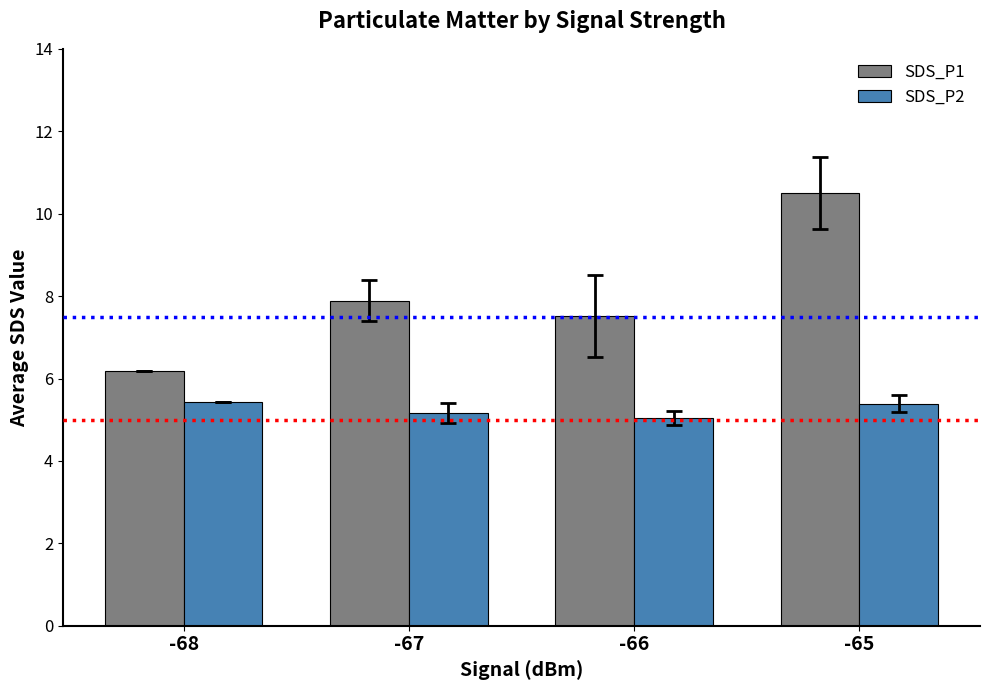

What is the value of the SDS_P1 bar at the 2nd from the left?

7.9